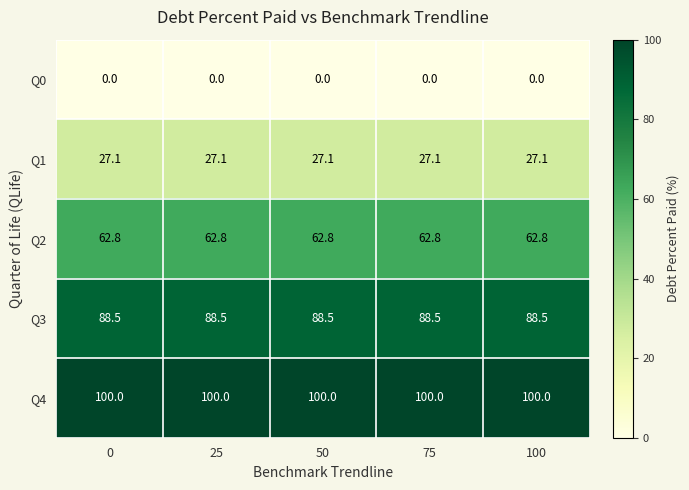

The Q1 series shows 27.1 at 0. True or false?

True